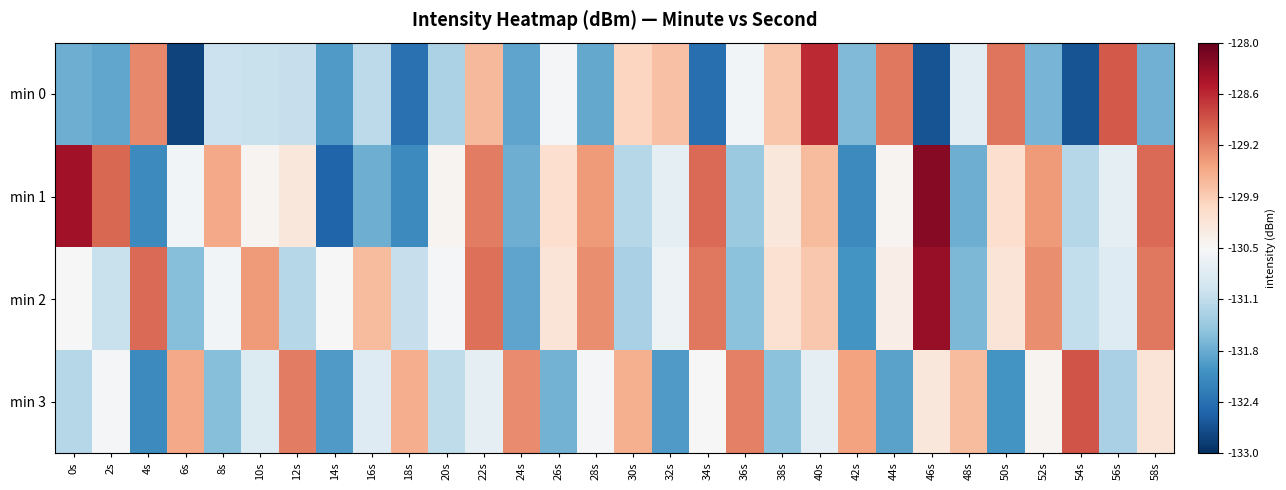

Which series has the largest range (max minus min)?

min 1